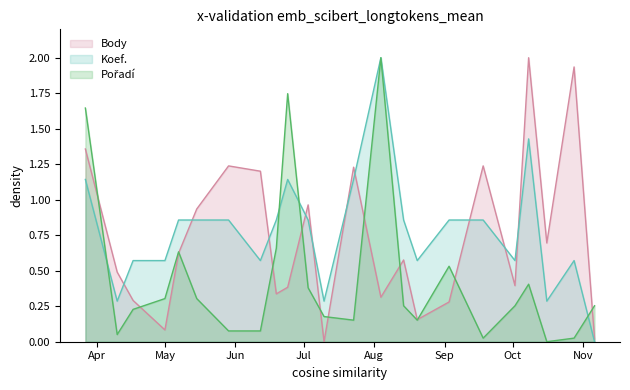

What is the difference between the second highest and second lowest values in the Koef. series?

1.1